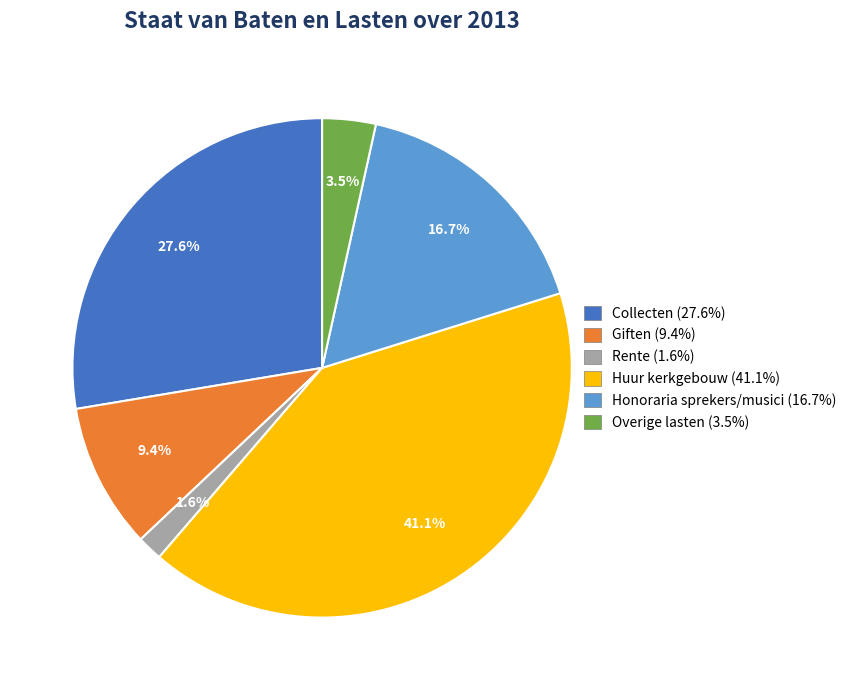

To the nearest percent, what is the difference between the largest and smallest slice percentages?

40%